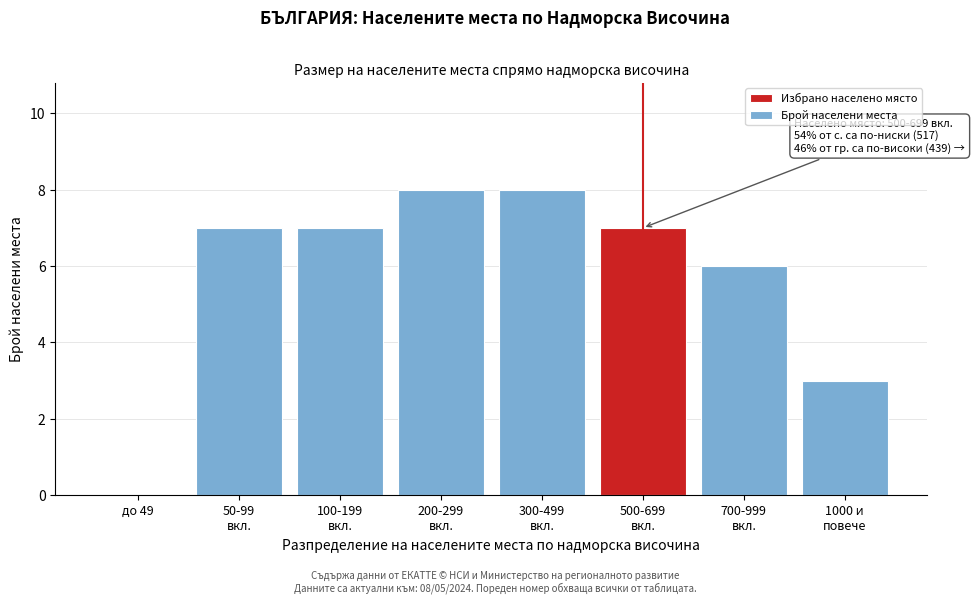

The value at до 49 is 0. True or false?

True